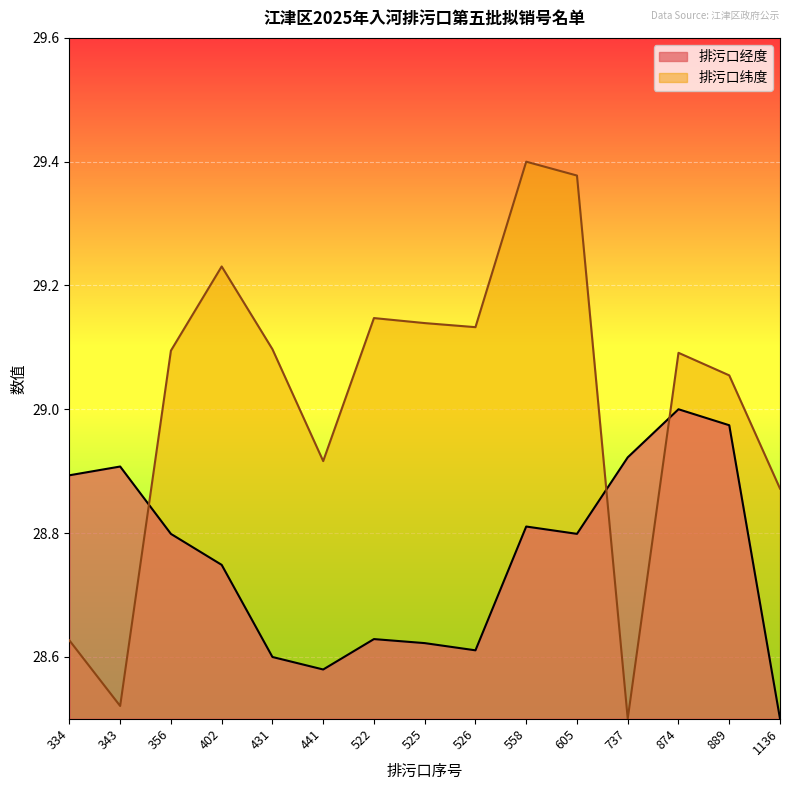

Is the value of 排污口纬度 at 431 greater than the value of 排污口经度 at 558?

Yes